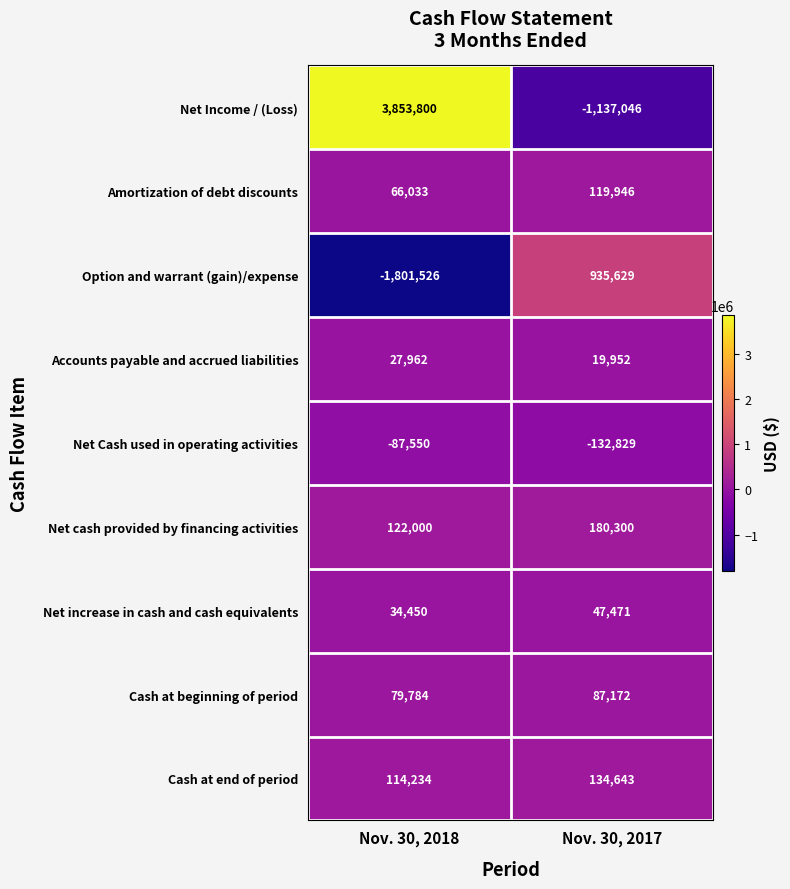

Rank the series by their maximum value, from lowest to highest.

Net Cash used in operating activities, Accounts payable and accrued liabilities, Net increase in cash and cash equivalents, Cash at beginning of period, Amortization of debt discounts, Cash at end of period, Net cash provided by financing activities, Option and warrant (gain)/expense, Net Income / (Loss)